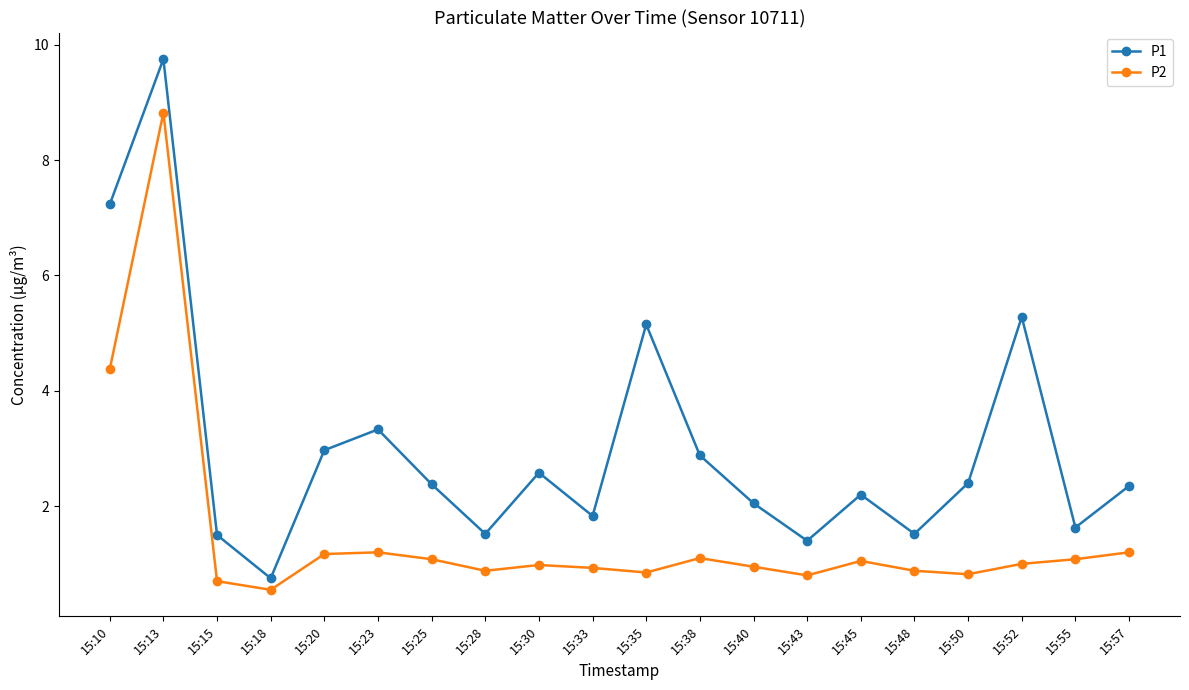

What is the total value across all series at 15:25?

3.5